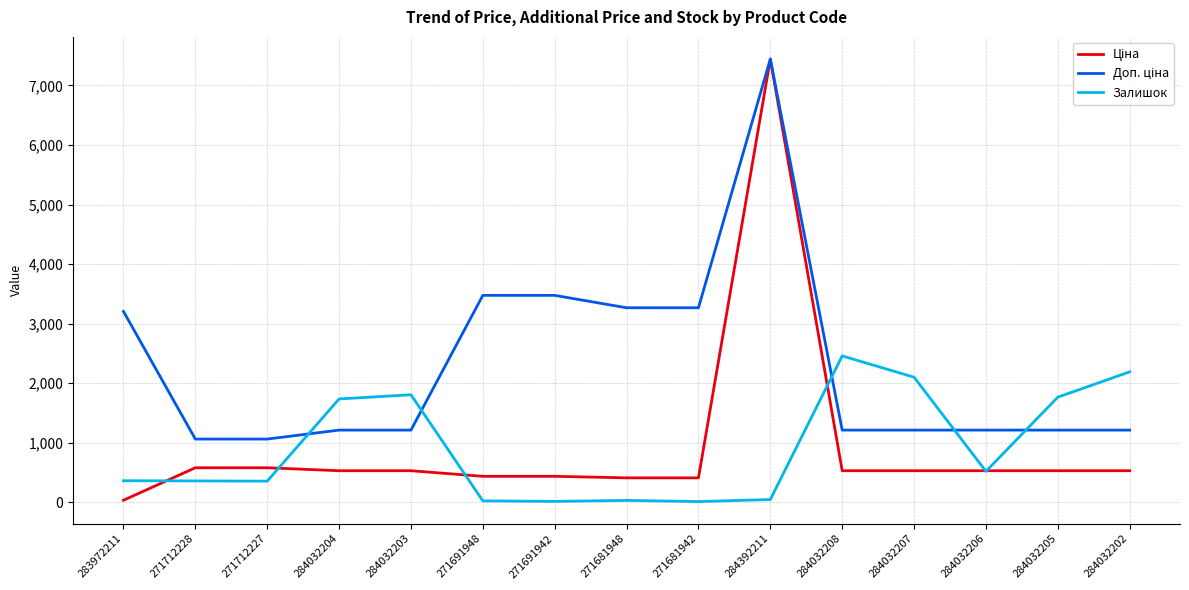

The value of Залишок at 284032203 is 1804.0. True or false?

True